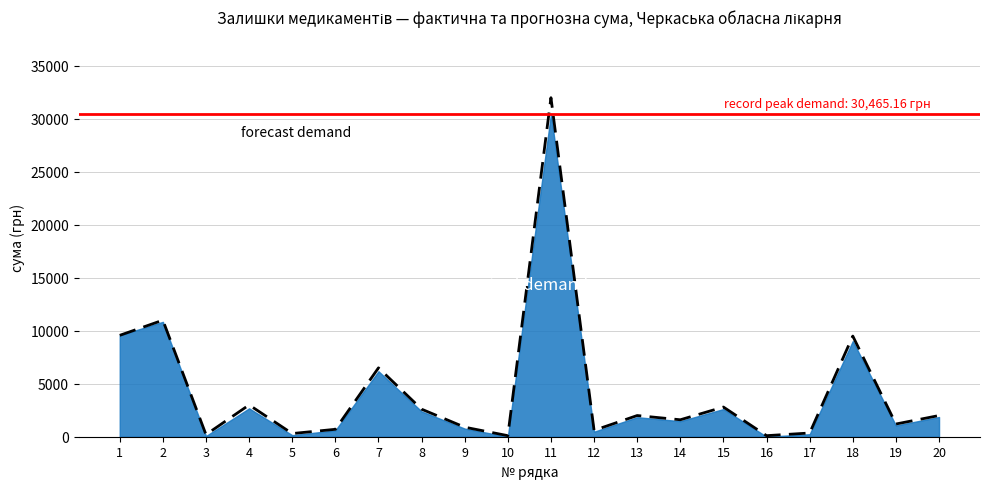

How many lines are shown in the chart?

1